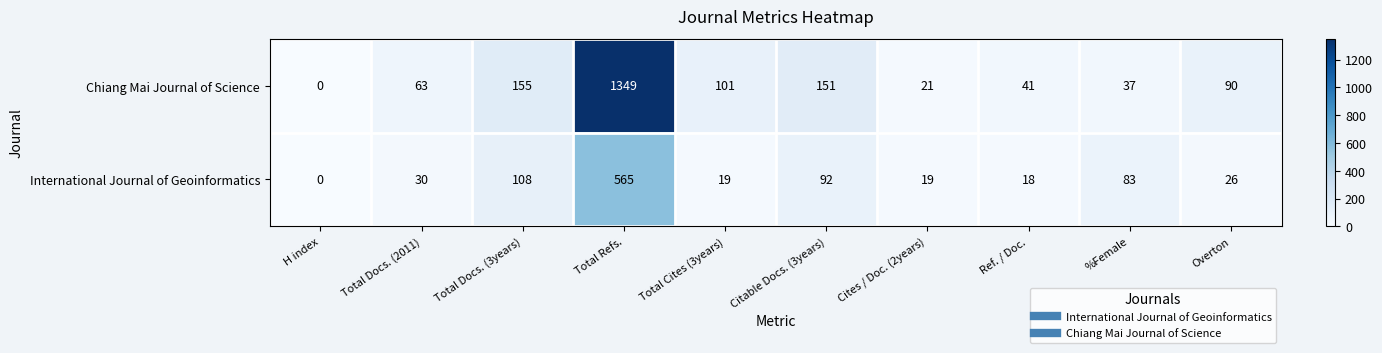

What is the sum of the Chiang Mai Journal of Science values at Cites / Doc. (2years) and Total Docs. (2011)?

84